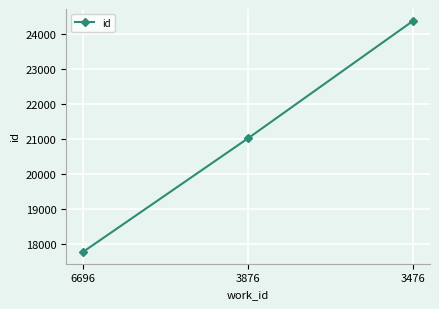

Is it true that the value at 6696 is 17780?

True